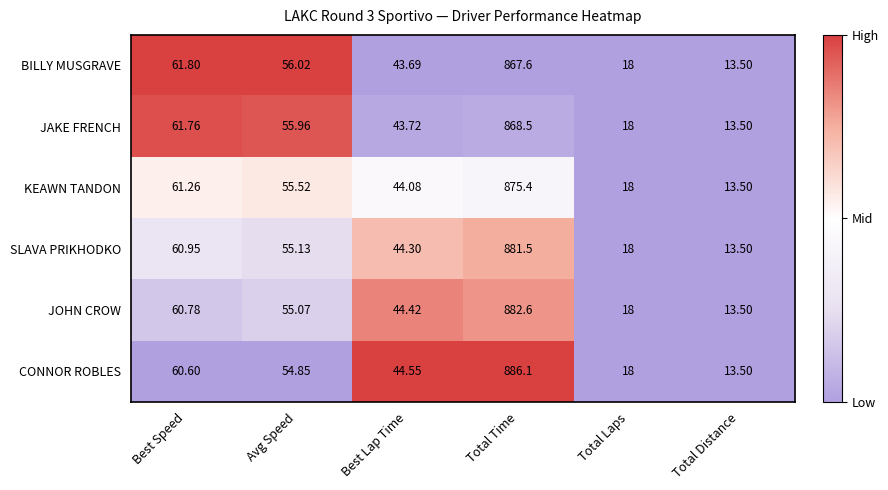

How many categories are shown in the chart?

6